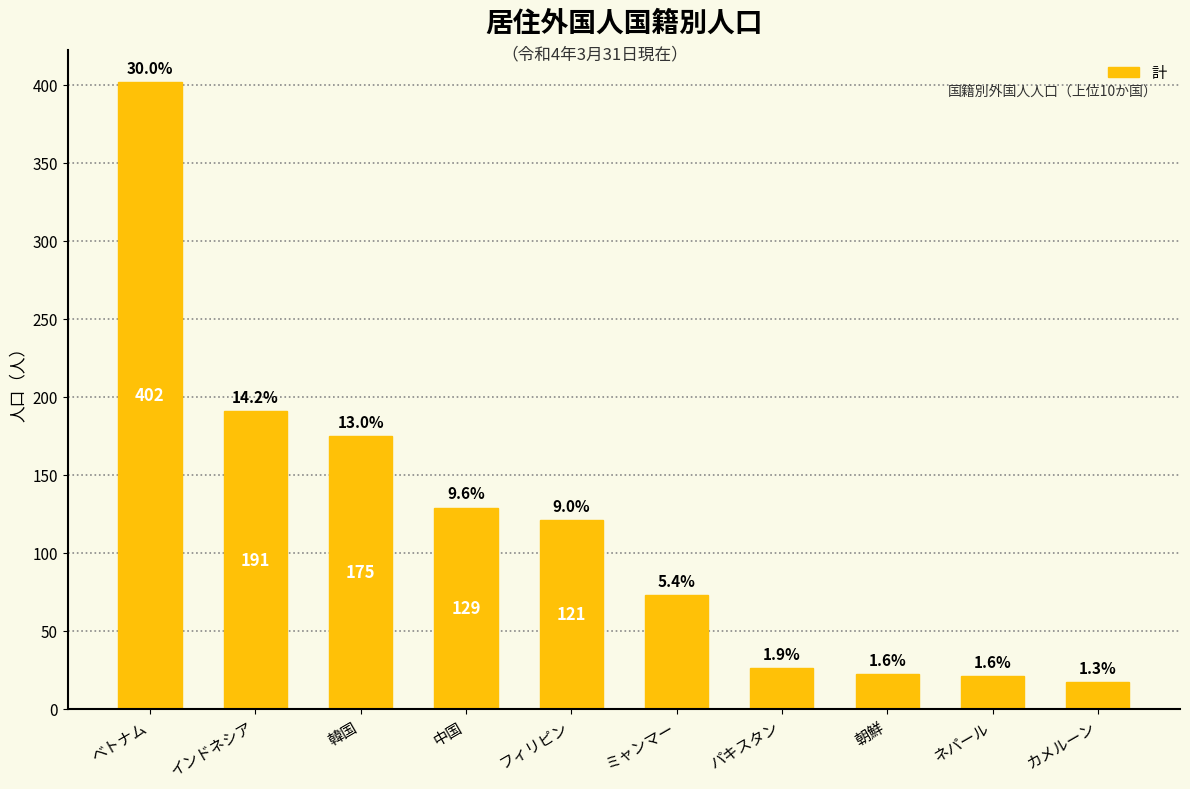

How many bars are there in total?

10